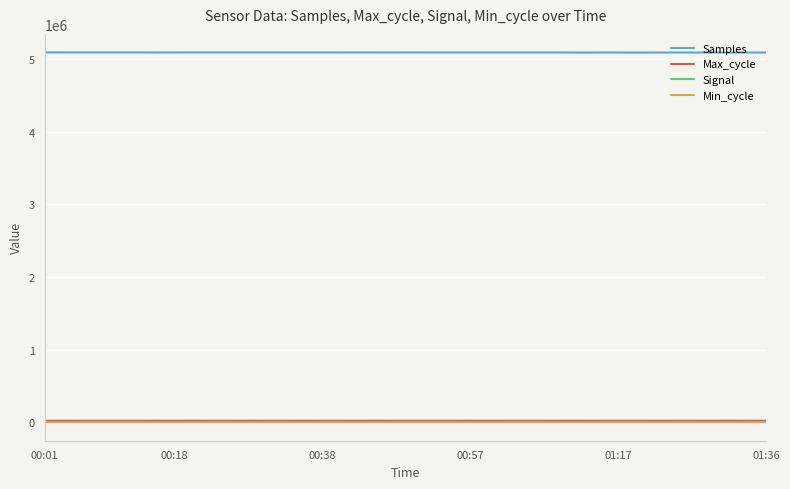

Which series has the largest total across all categories?

Samples